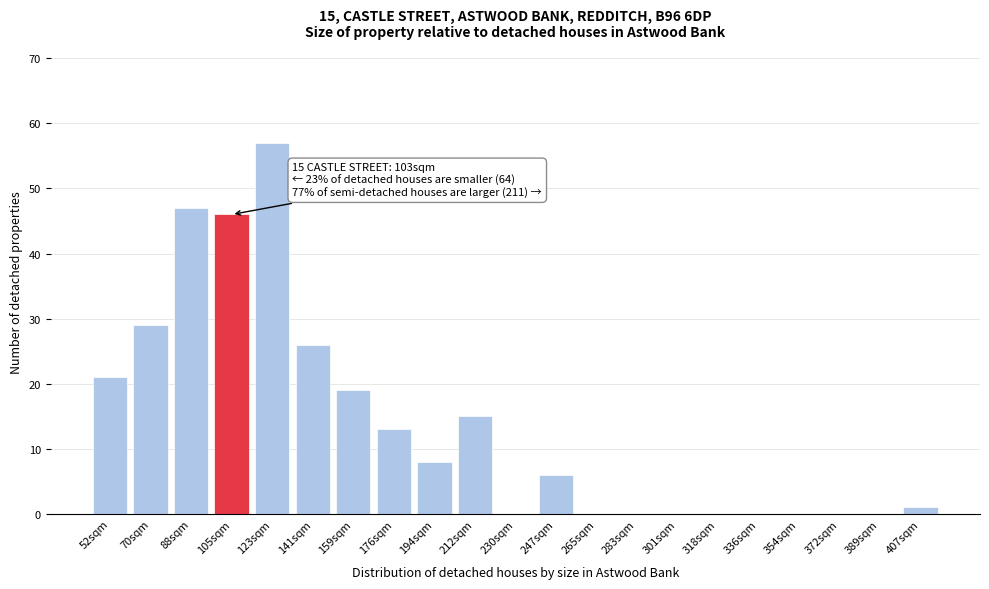

Reading left to right, extract all data points from this chart.

52sqm=21	70sqm=29	88sqm=47	105sqm=46	123sqm=57	141sqm=26	159sqm=19	176sqm=13	194sqm=8	212sqm=15	230sqm=0	247sqm=6	265sqm=0	283sqm=0	301sqm=0	318sqm=0	336sqm=0	354sqm=0	372sqm=0	389sqm=0	407sqm=1